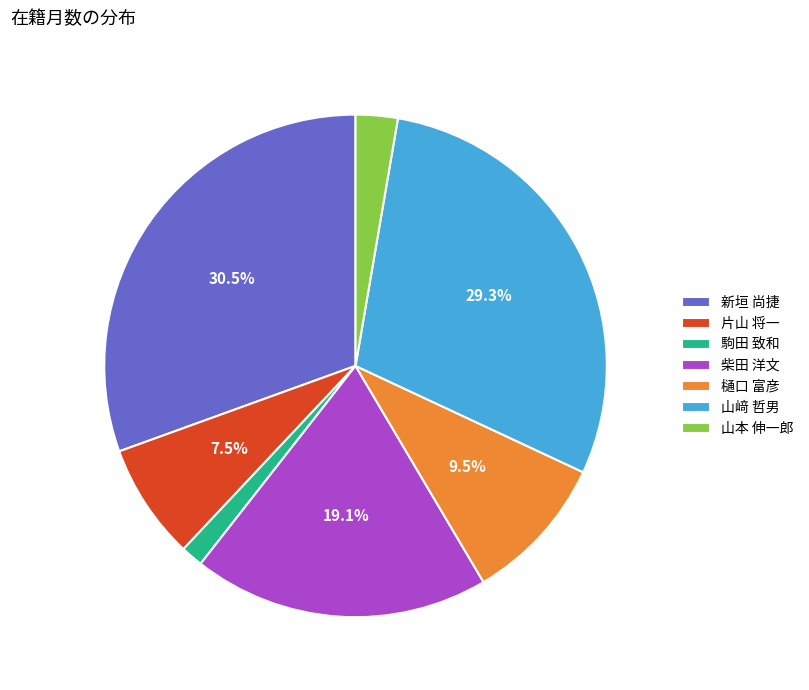

Which slice is the largest?

新垣 尚捷